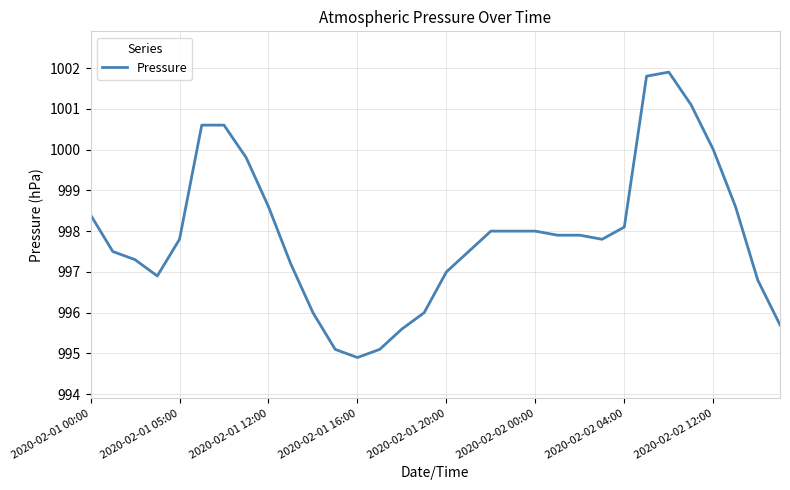

What is the minimum value shown in the chart?

994.9